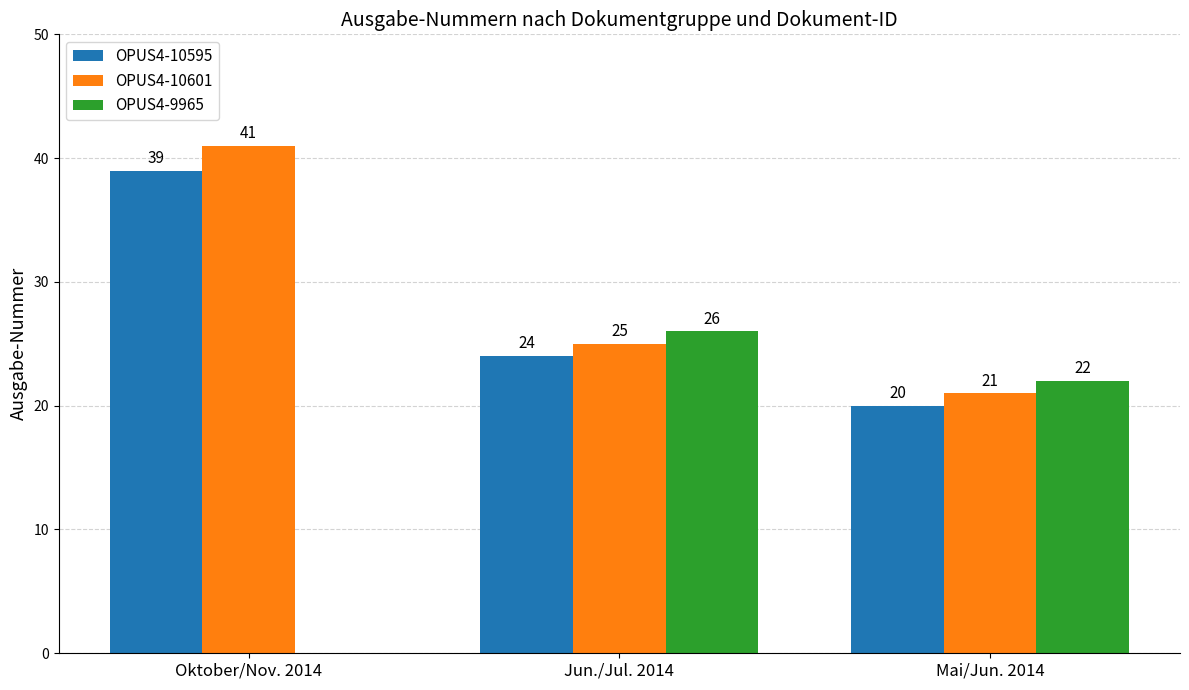

At which label does OPUS4-10595 reach its peak?

Oktober/Nov. 2014